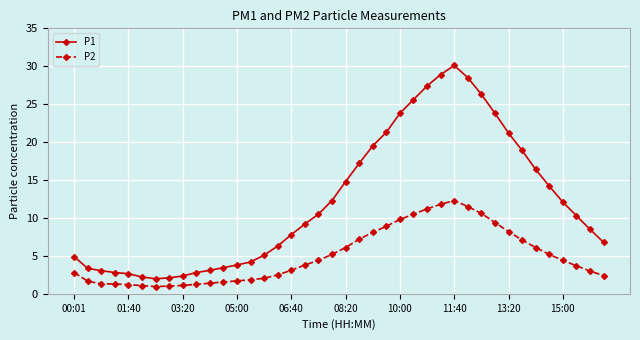

Rank the series by their average value, from lowest to highest.

P2, P1